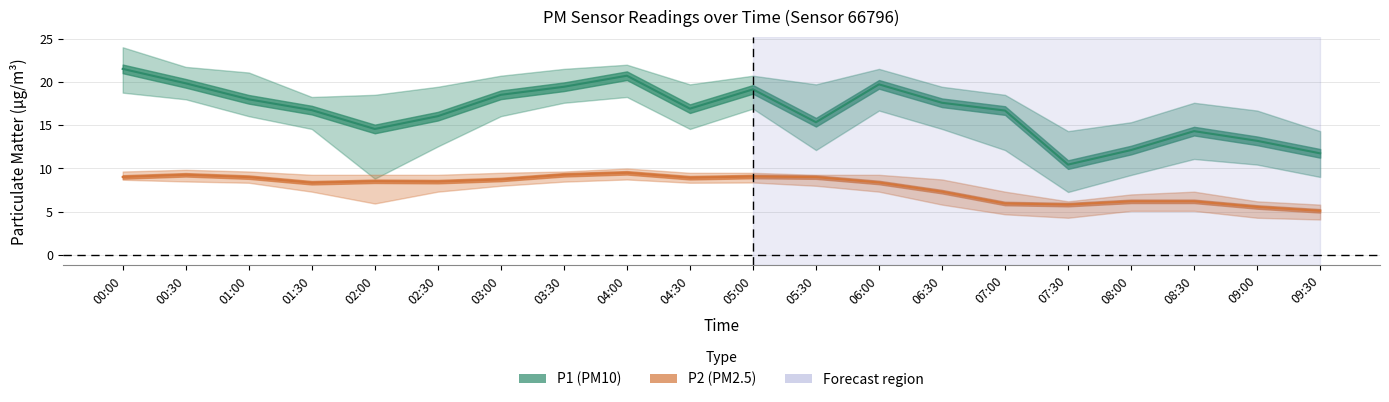

The value of P2 (PM2.5) at 08:30 is 1.9. True or false?

False